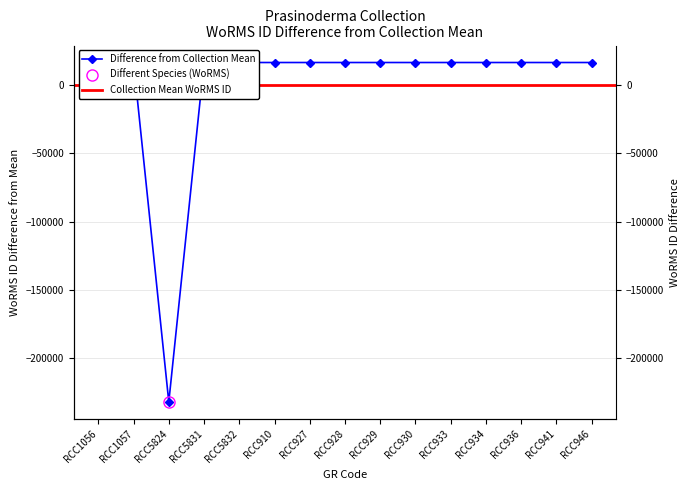

The chart shows a value of 16561.4 at RCC930. True or false?

True